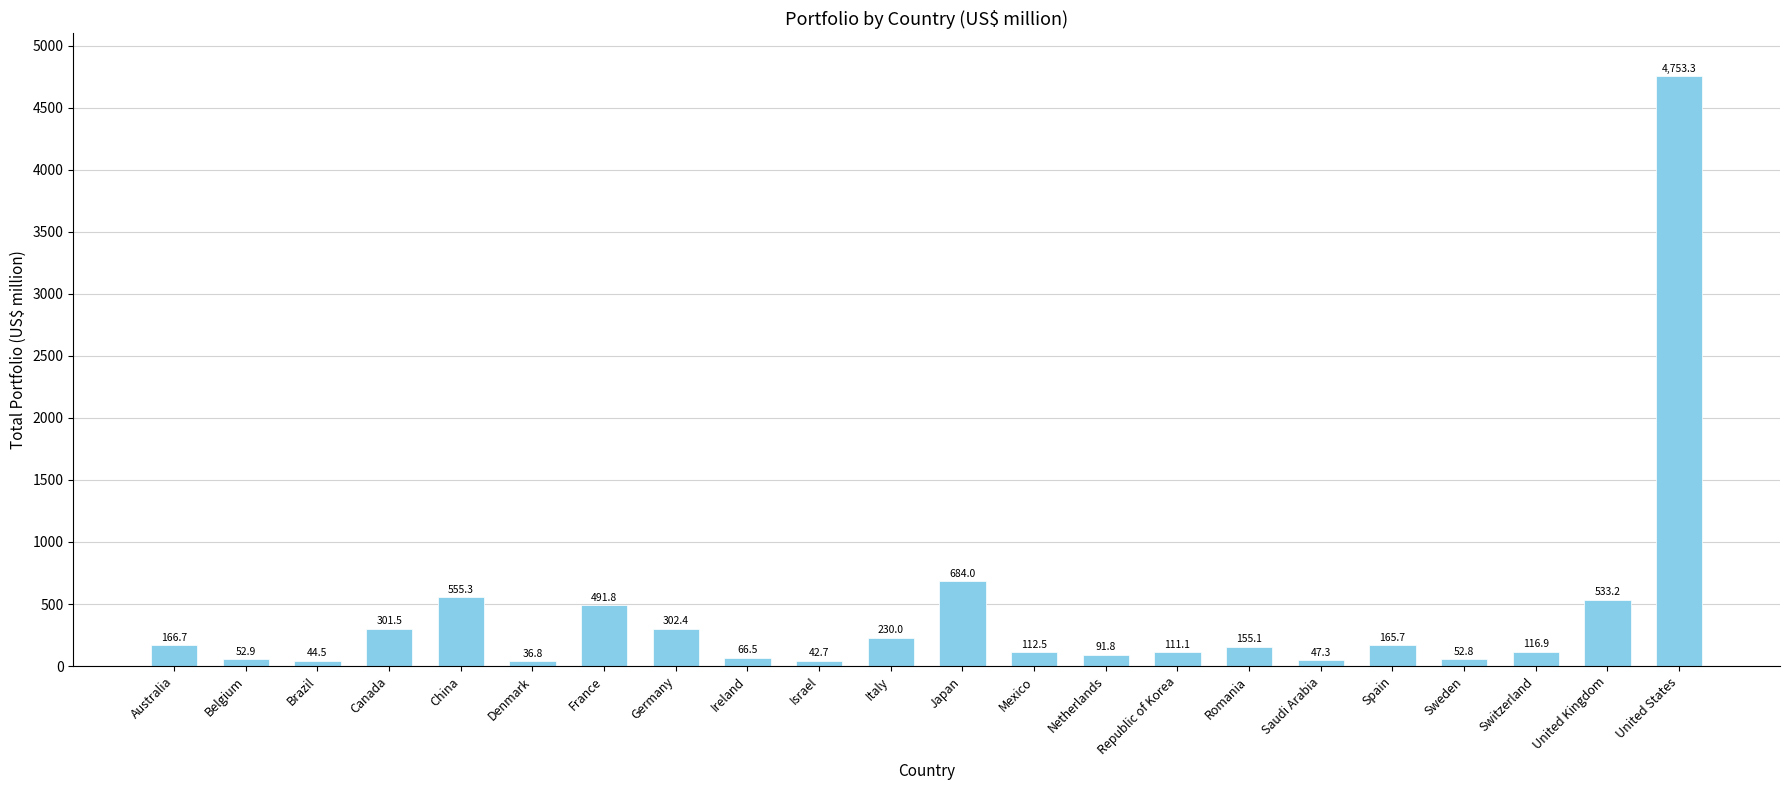

How many data points does each series have?

22